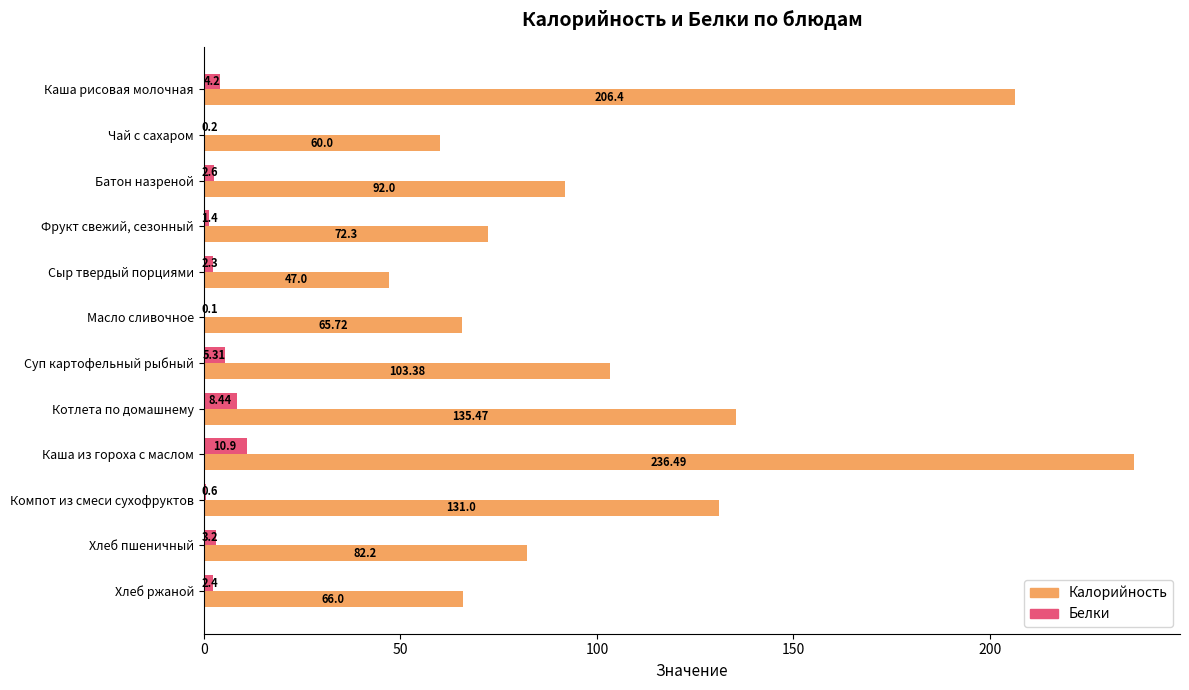

At which label is Калорийность closest to 141?

Котлета по домашнему